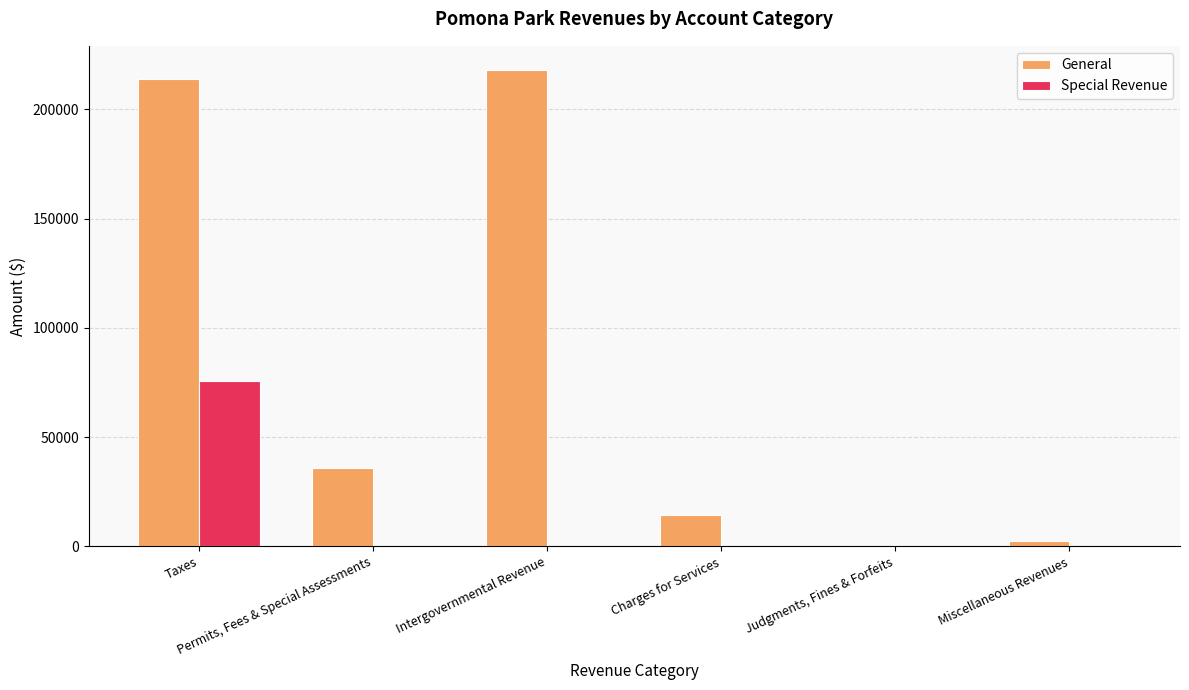

Does the chart contain stacked bars?

No